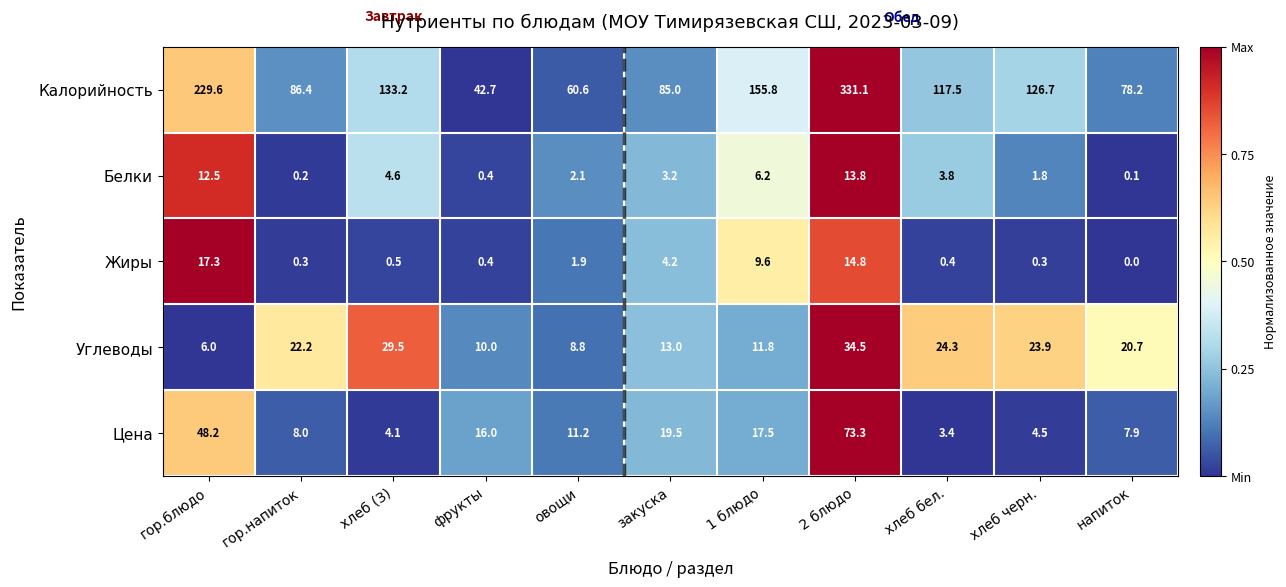

List the series in order of their peak value, lowest first.

Белки, Жиры, Углеводы, Цена, Калорийность